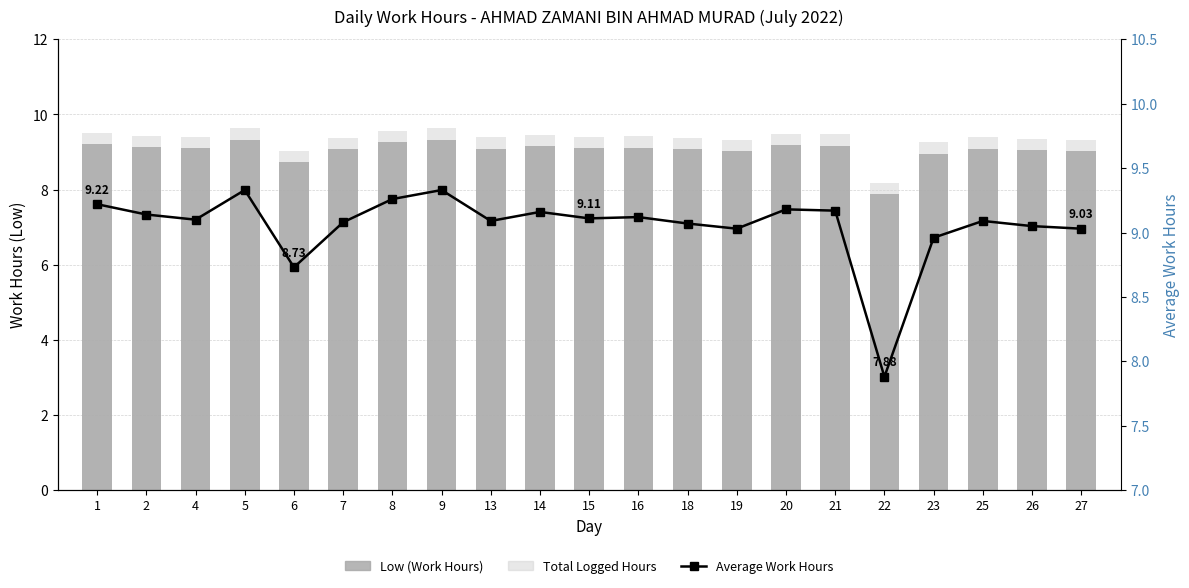

How many series are shown in this chart?

3